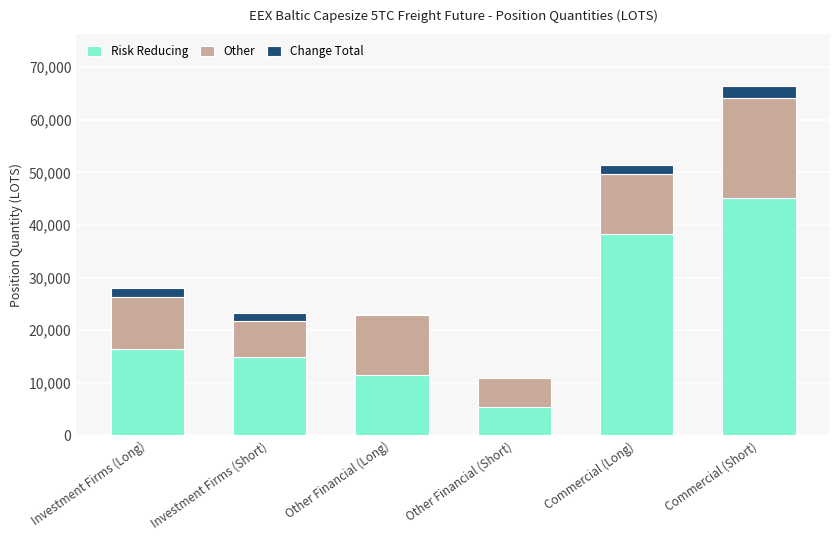

At which category is the sum across all series the highest?

Commercial (Short)